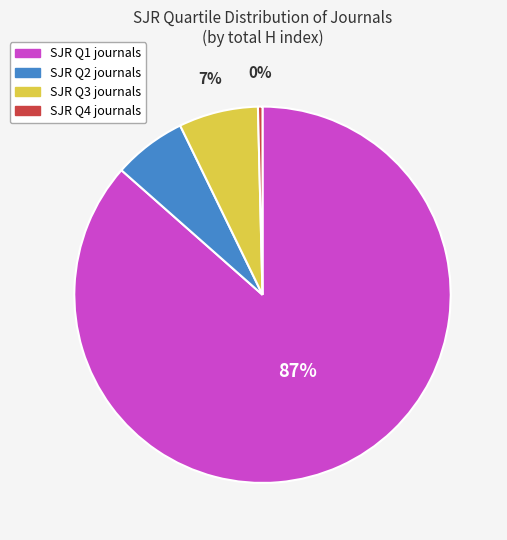

How many segments does this pie chart have?

4